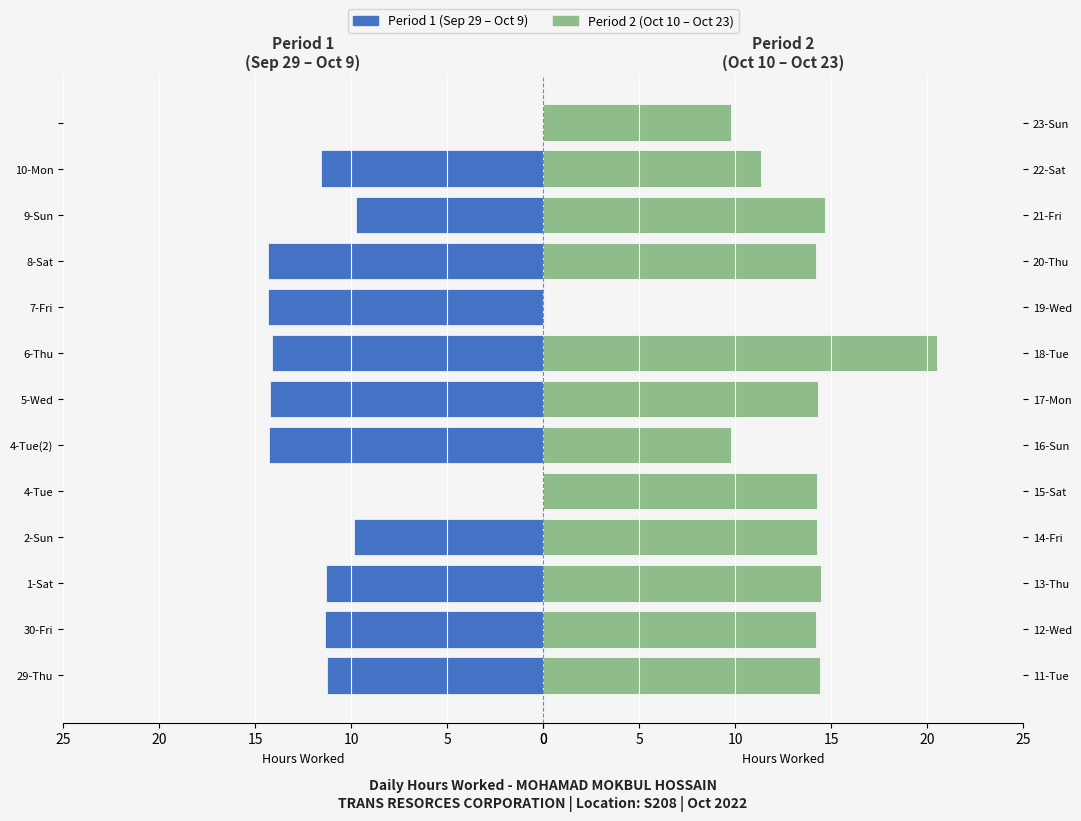

Reading right to left, list all the values displayed in this chart.

Period 1 (Sep 29 - Oct 9): 0.0	11.6	9.8	14.3	14.3	14.1	14.2	14.3	0.0	9.9	11.3	11.3	11.3
Period 2 (Oct 10 - Oct 23): 9.8	11.3	14.7	14.2	0.0	20.5	14.3	9.8	14.3	14.2	14.5	14.2	14.4